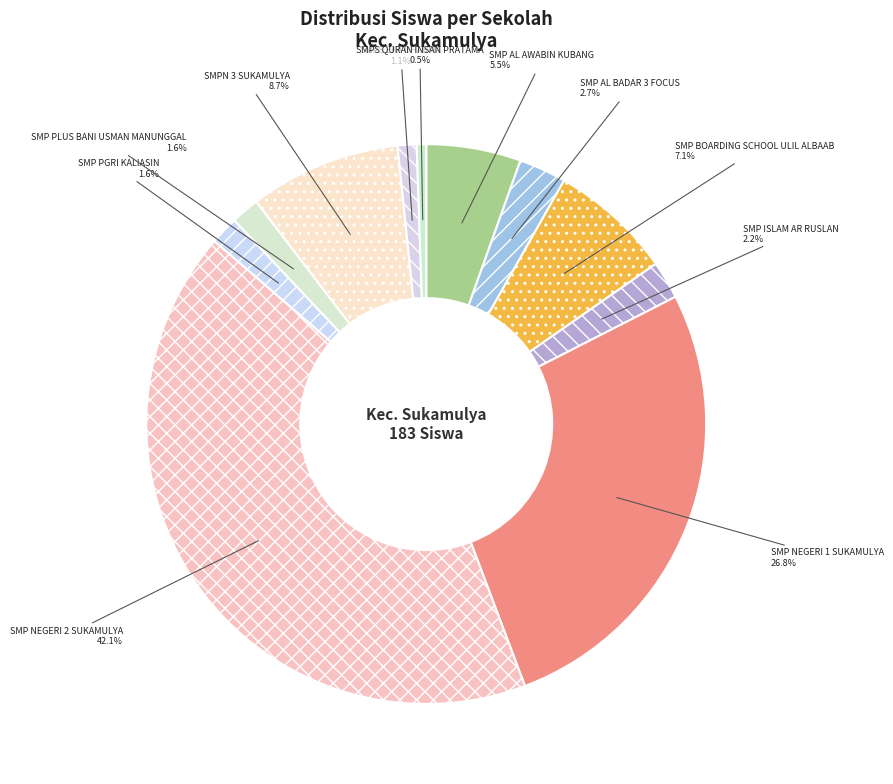

To the nearest percent, what percentage of the pie is SMPN 3 SUKAMULYA?

9%